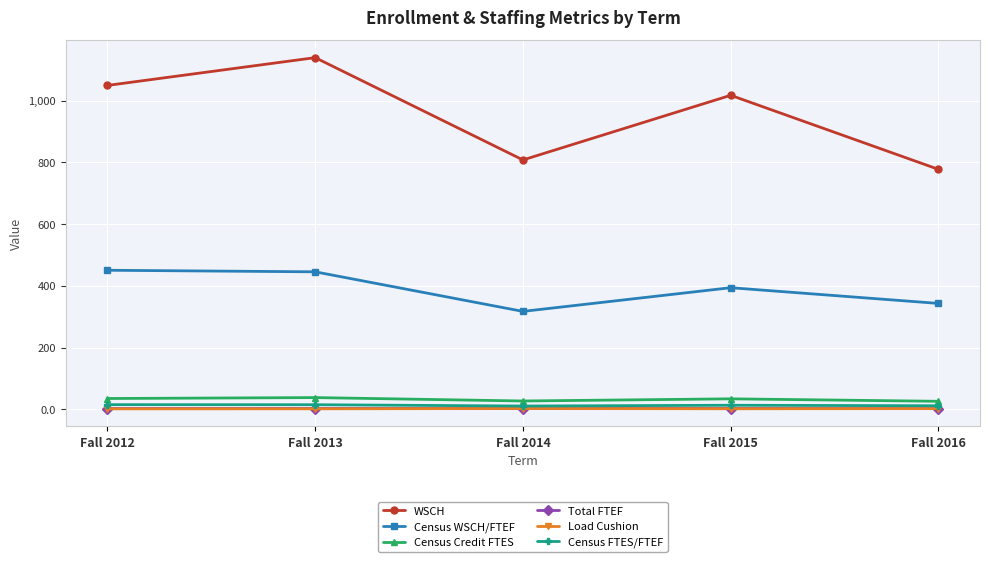

Which series has the largest range (max minus min)?

WSCH